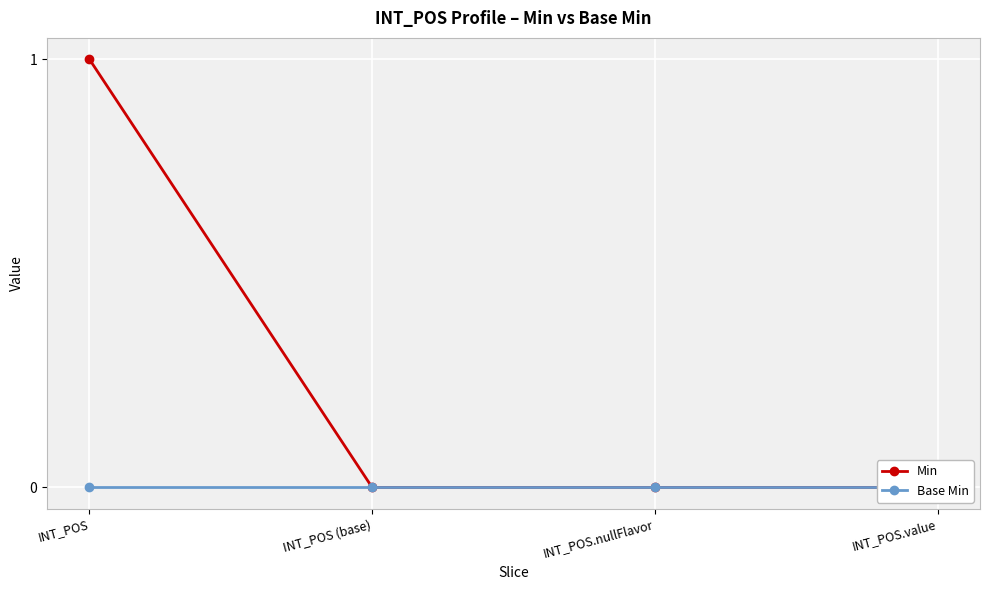

Which label corresponds to the largest value in the chart?

INT_POS